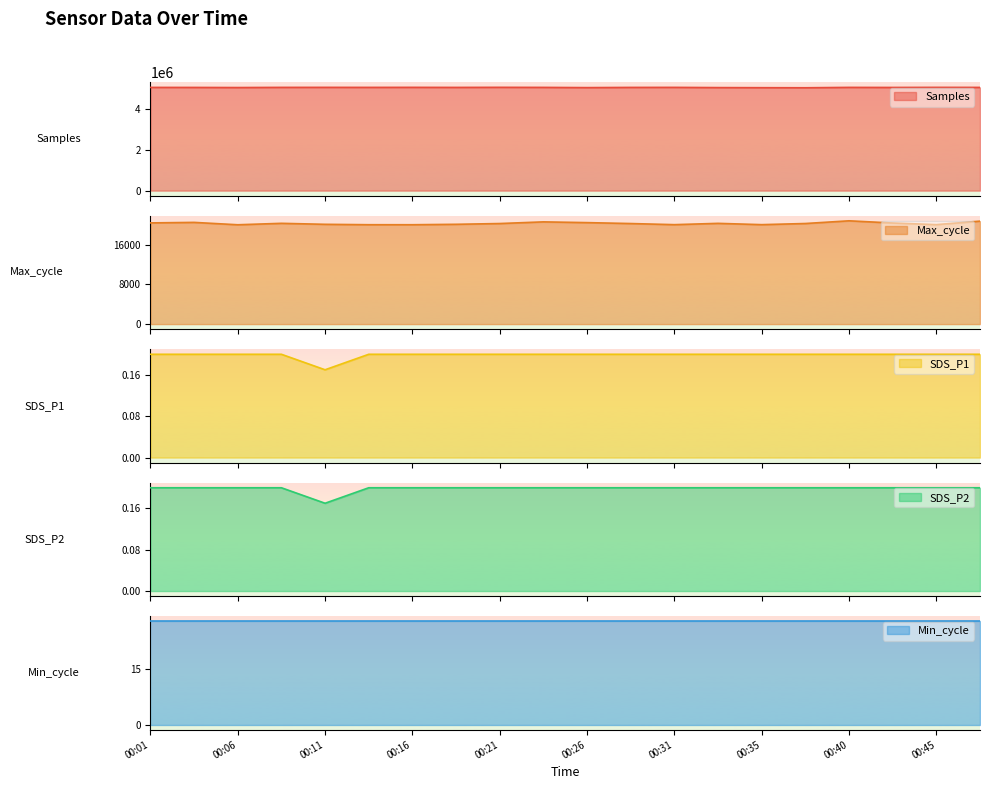

At which label does Max_cycle reach its peak?

00:40